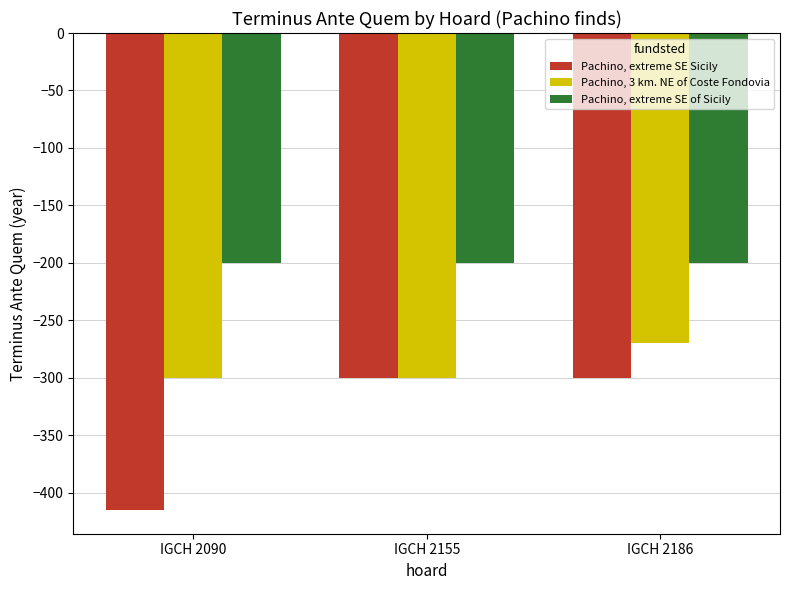

What is the value of the Pachino, 3 km. NE of Coste Fondovia bar at the 3rd from the left?

-270